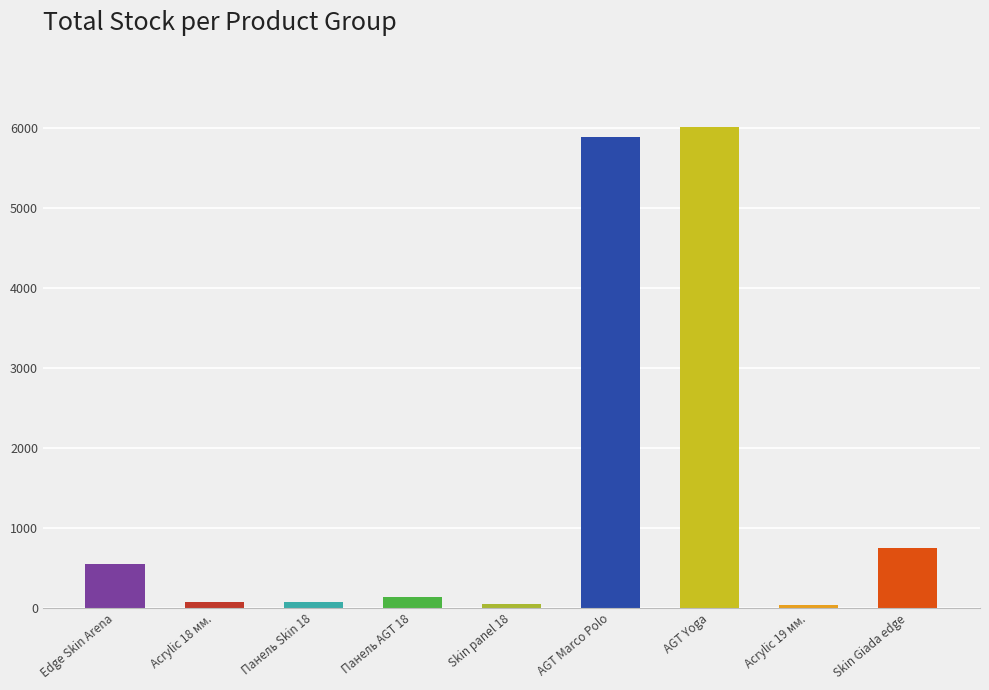

Is it true that the value at AGT Yoga is 6014?

True